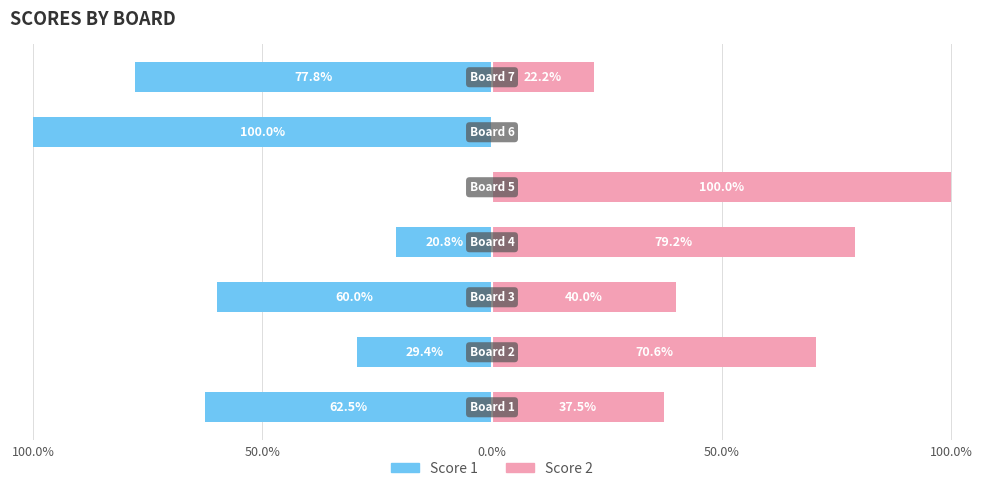

What are all the series names shown in the legend?

Score 1, Score 2